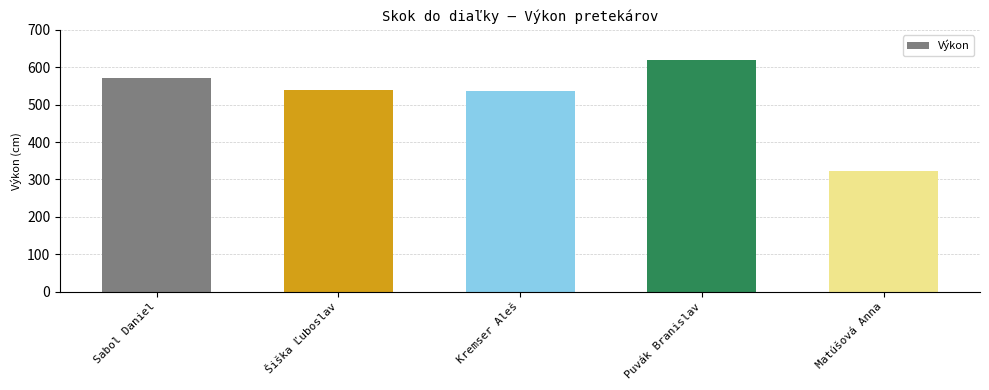

Which label corresponds to the smallest value in the chart?

Matúšová Anna